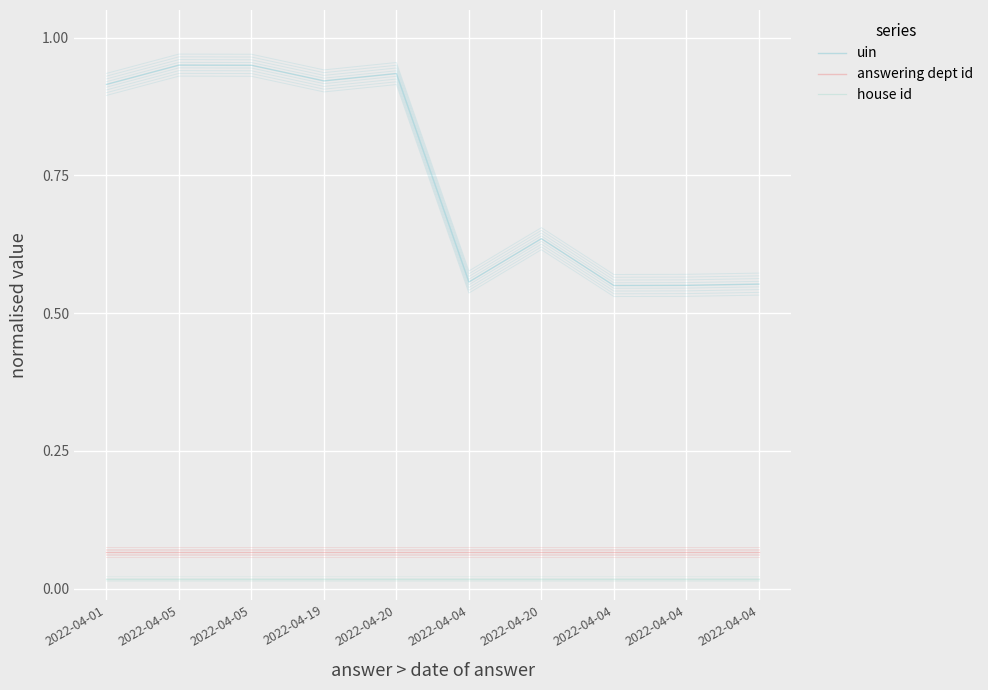

How many lines are shown in the chart?

3